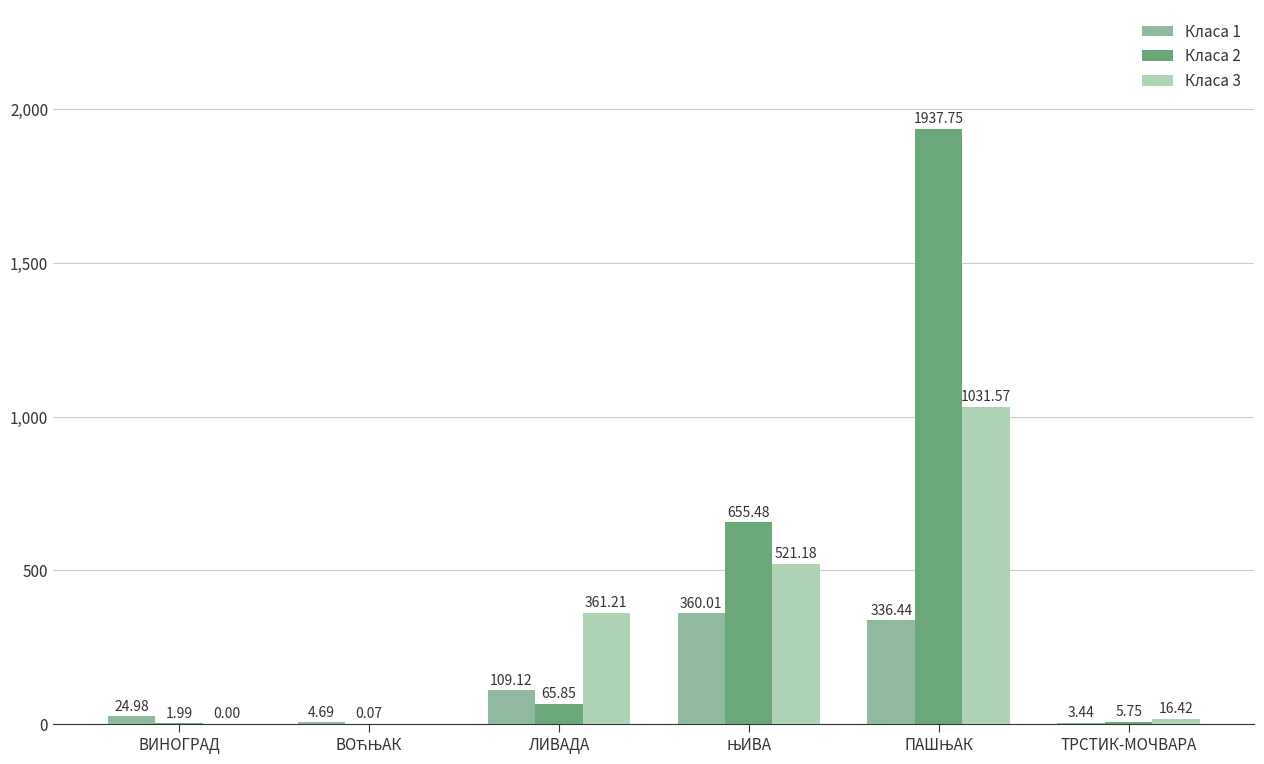

How many categories are shown in the chart?

6